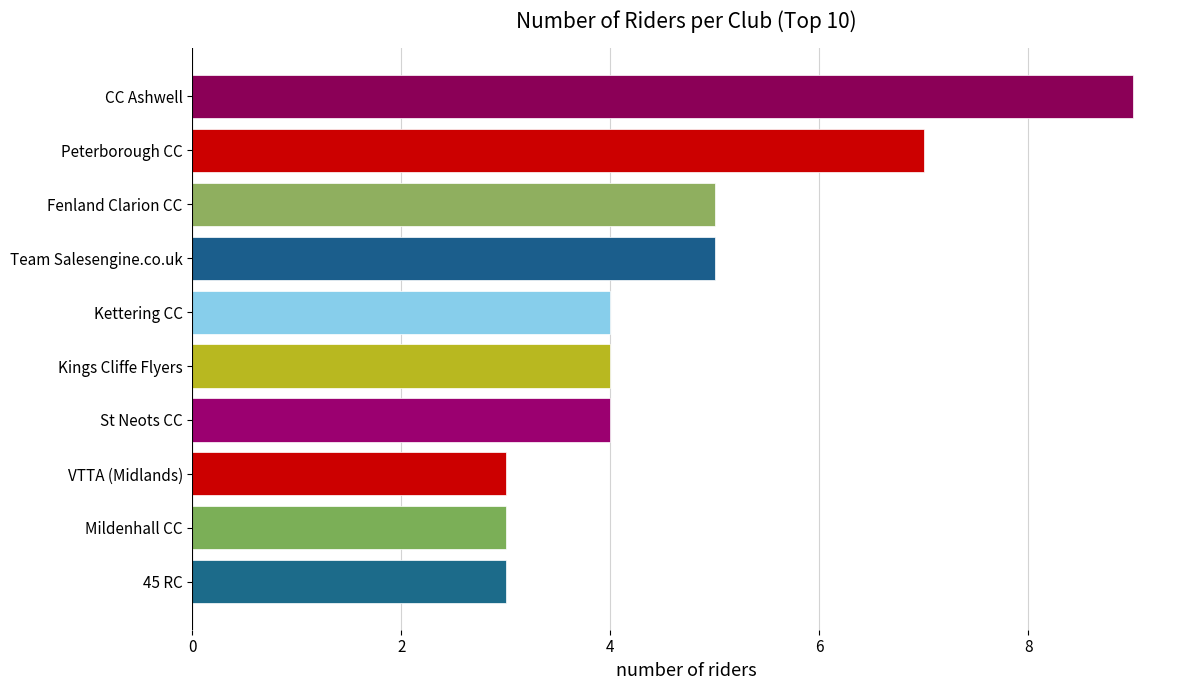

What value does the data have at Mildenhall CC?

3